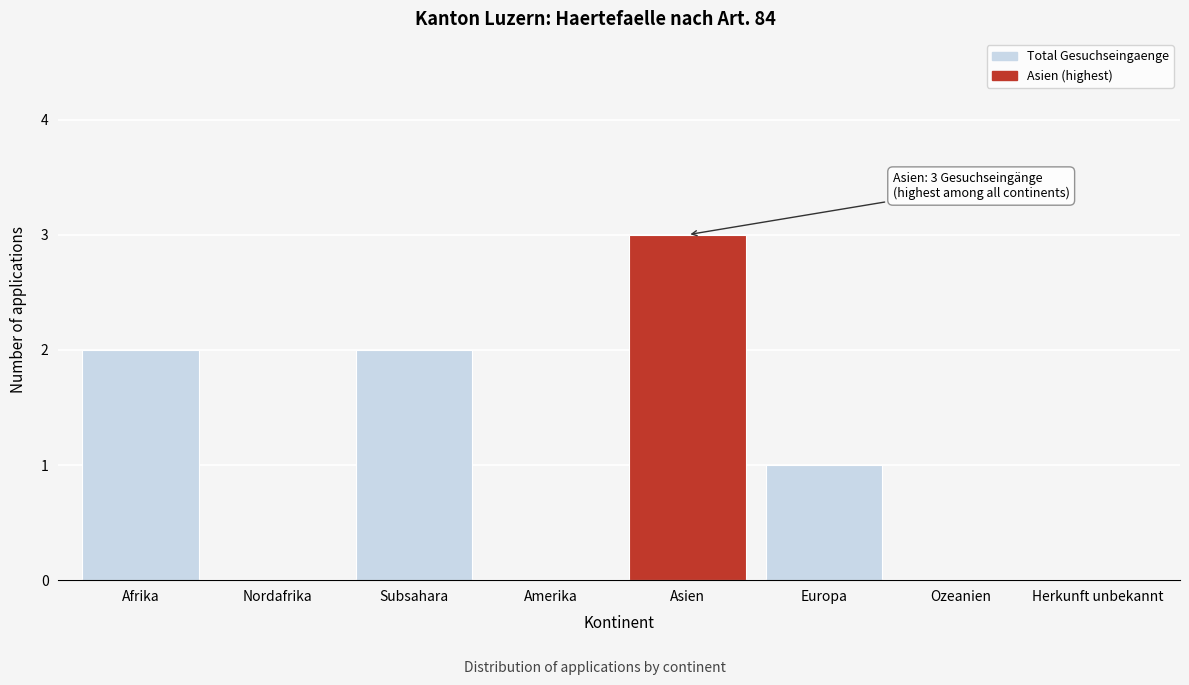

Reading right to left, extract all data points from this chart.

Herkunft unbekannt=0	Ozeanien=0	Europa=1	Asien=3	Amerika=0	Subsahara=2	Nordafrika=0	Afrika=2